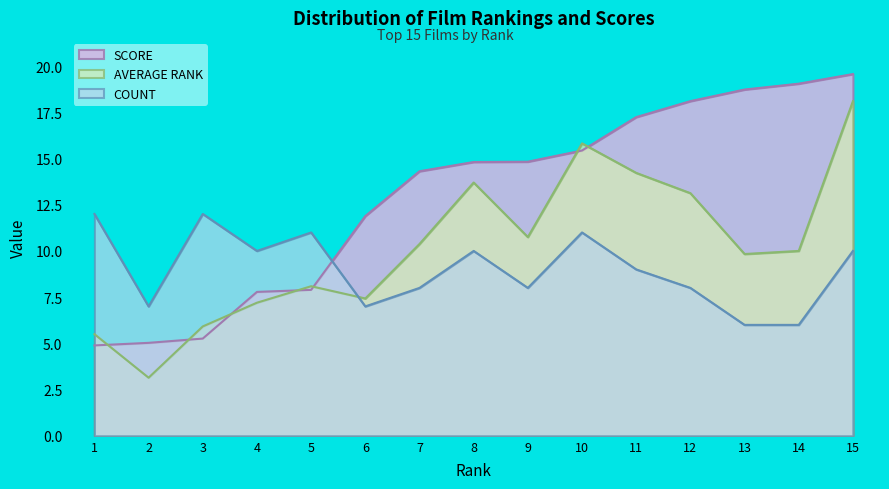

How many distinct data groups are displayed?

3